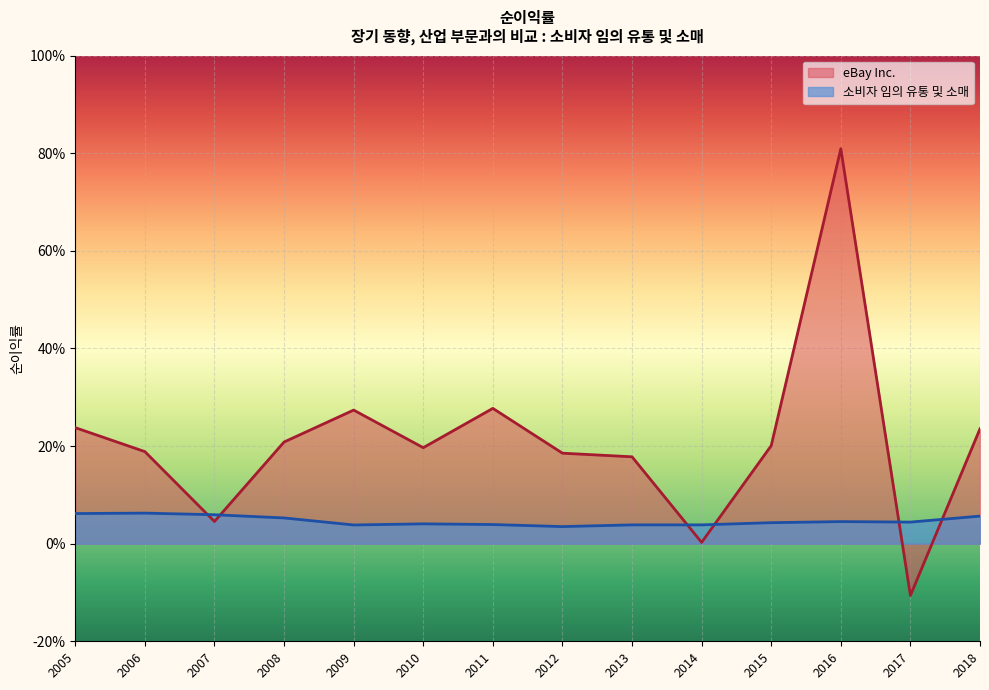

List the series in order of their peak value, highest first.

eBay Inc., 소비자 임의 유통 및 소매